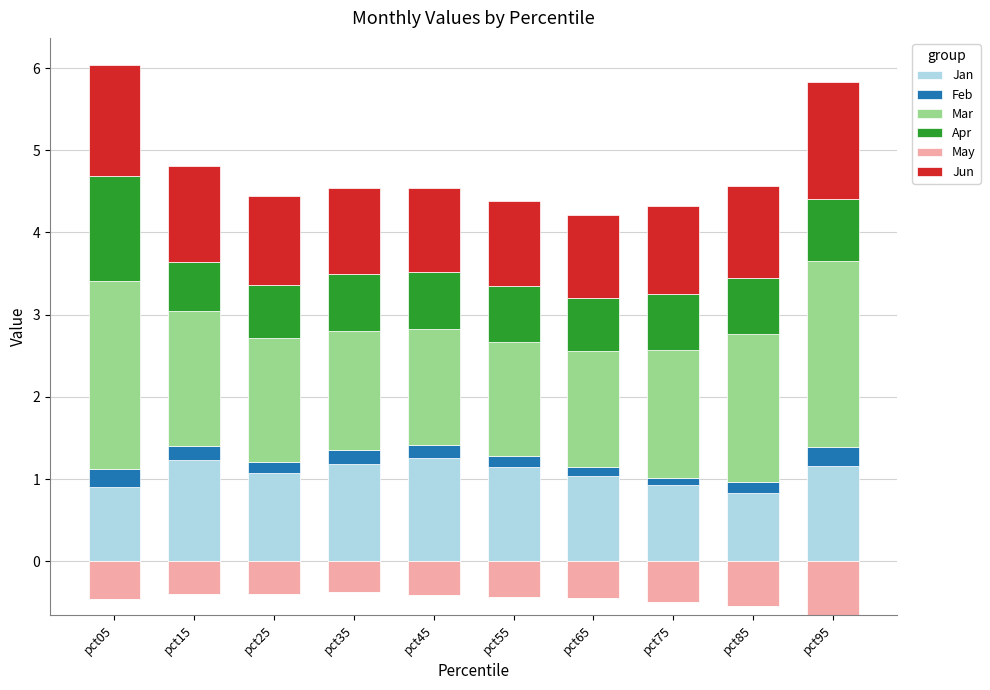

What is the difference between the Jun values at pct05 and pct75?

0.3